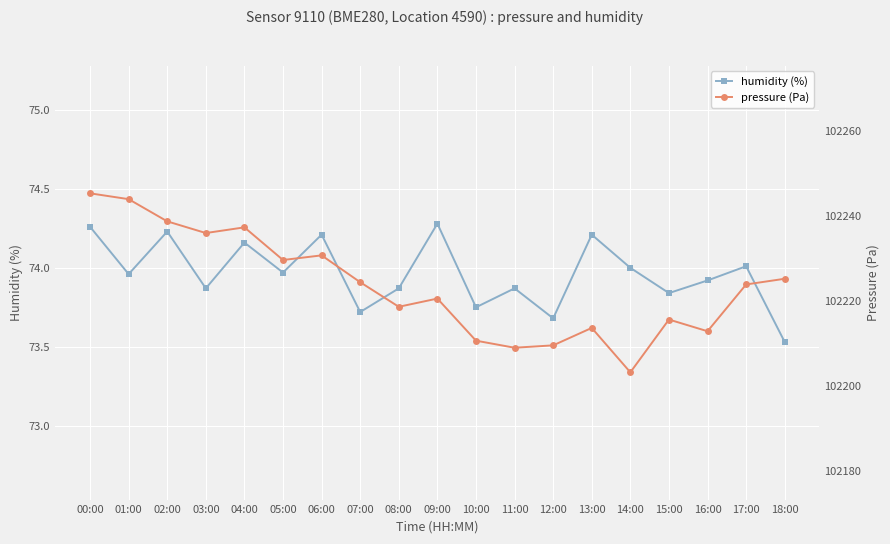

True or false: pressure (Pa) and humidity (%) intersect in this chart.

False